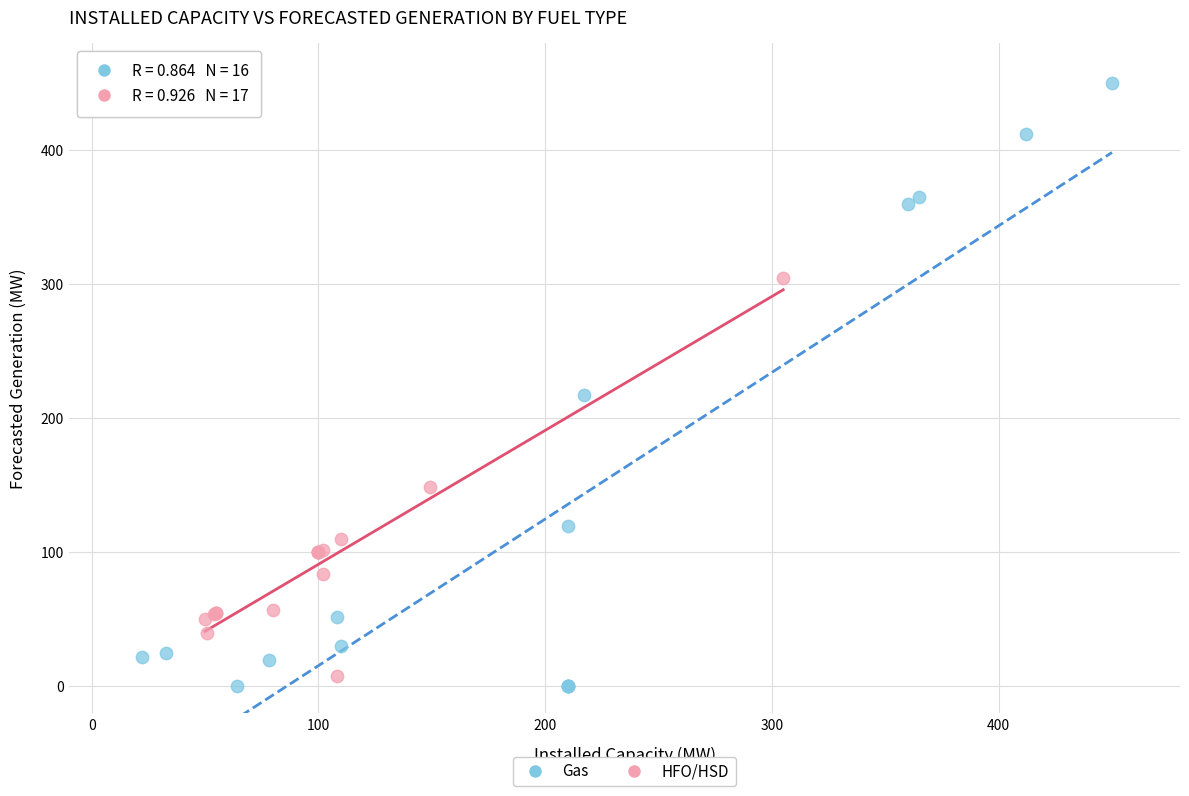

Which series has the widest spread of Y values?

Gas